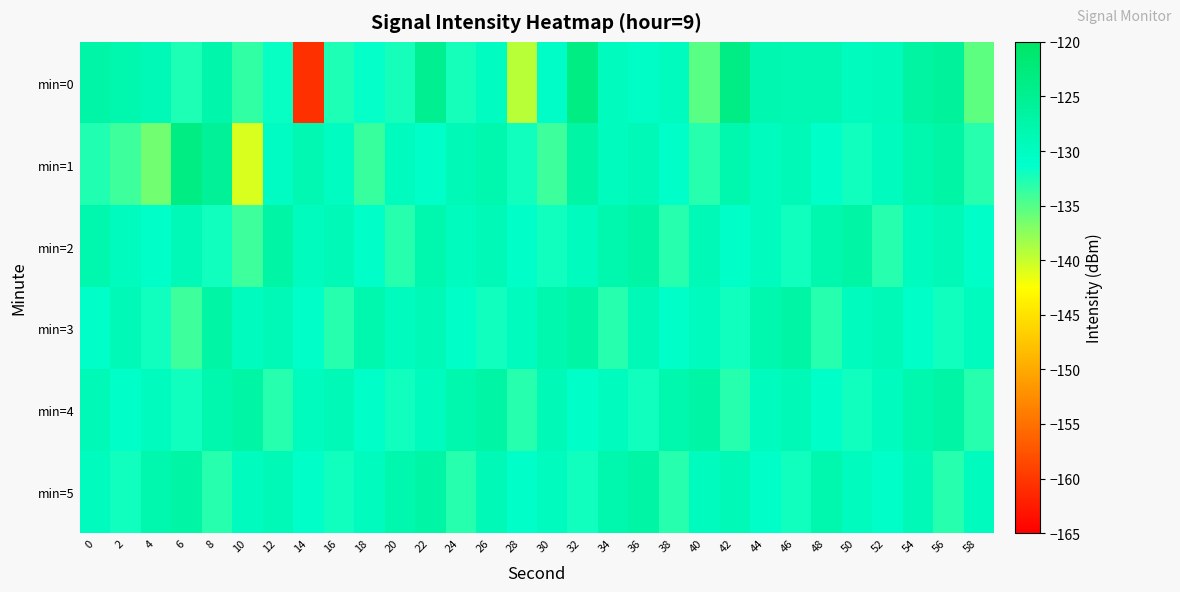

Which series has the widest spread of values?

min=0